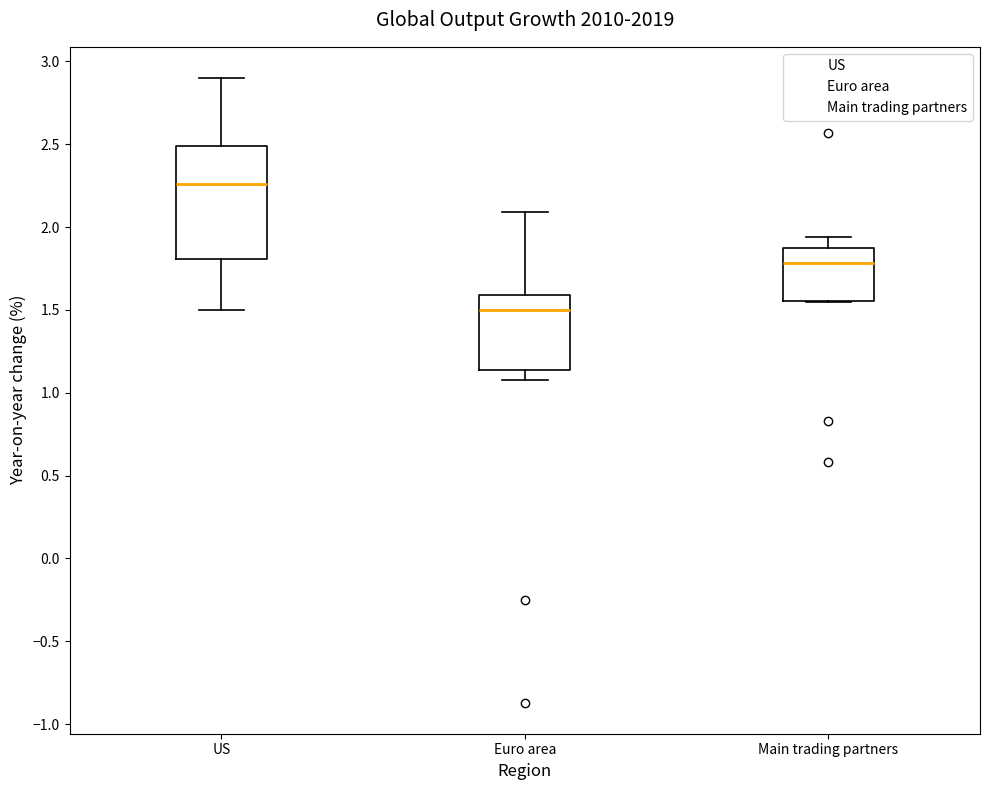

Where does the upper whisker of the box for Euro area end on the y-axis? The values are not printed on the chart, so give them approximately, as read against the axis.

2.10